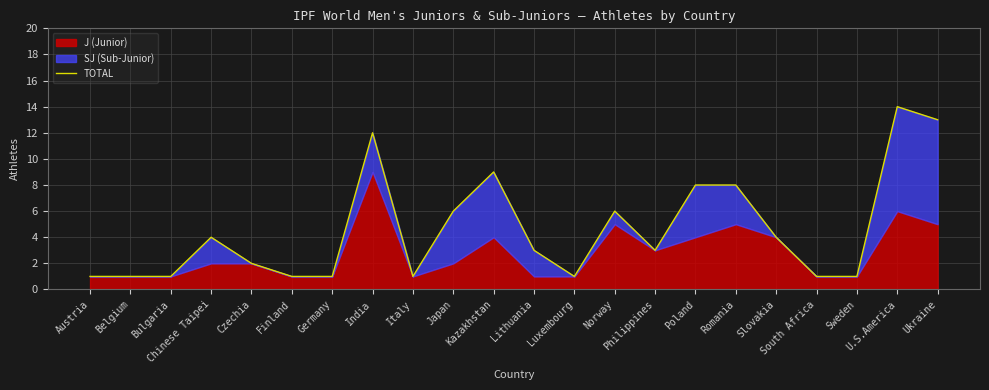

Reading left to right, transcribe all the data shown in this chart.

1	1	1	4	2	1	1	12	1	6	9	3	1	6	3	8	8	4	1	1	14	13